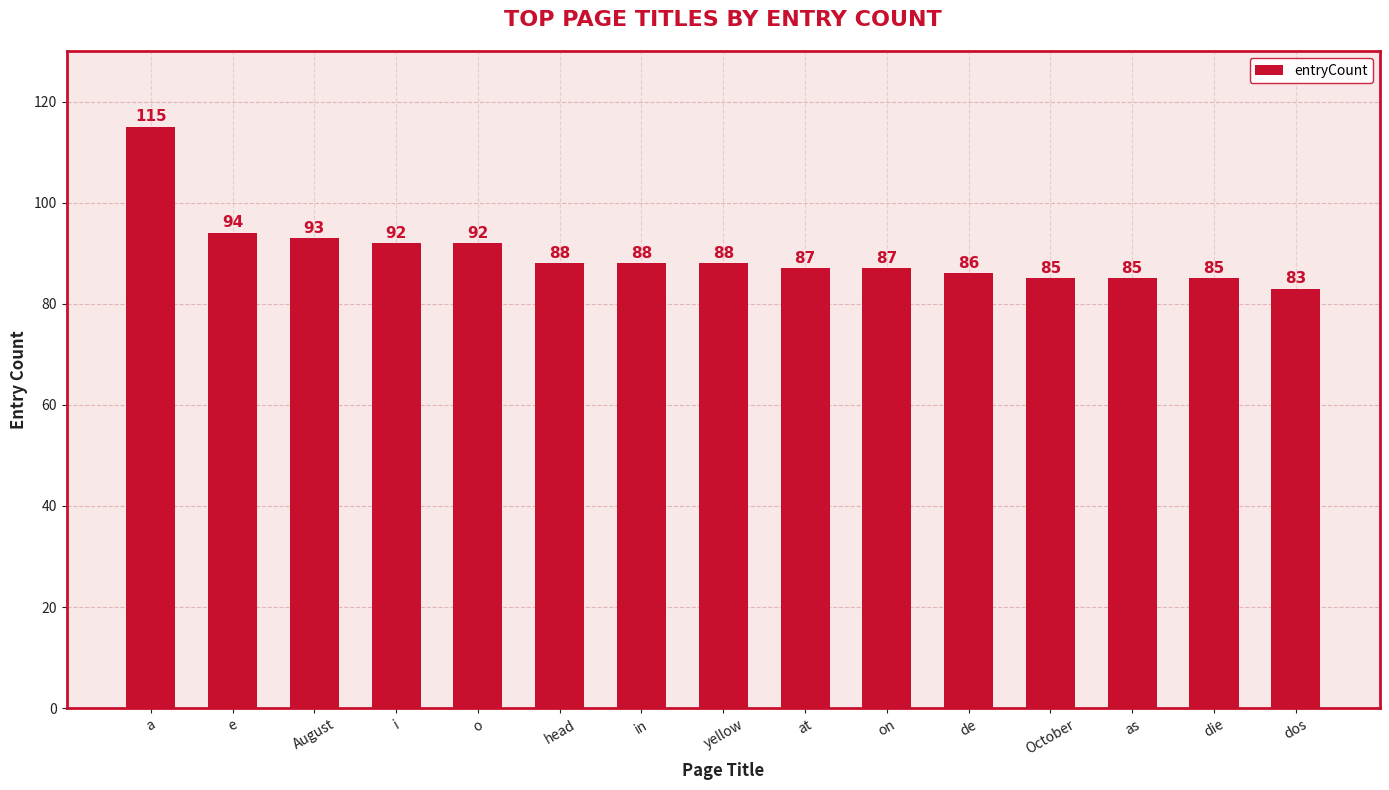

At which label does the data first exceed 88?

a